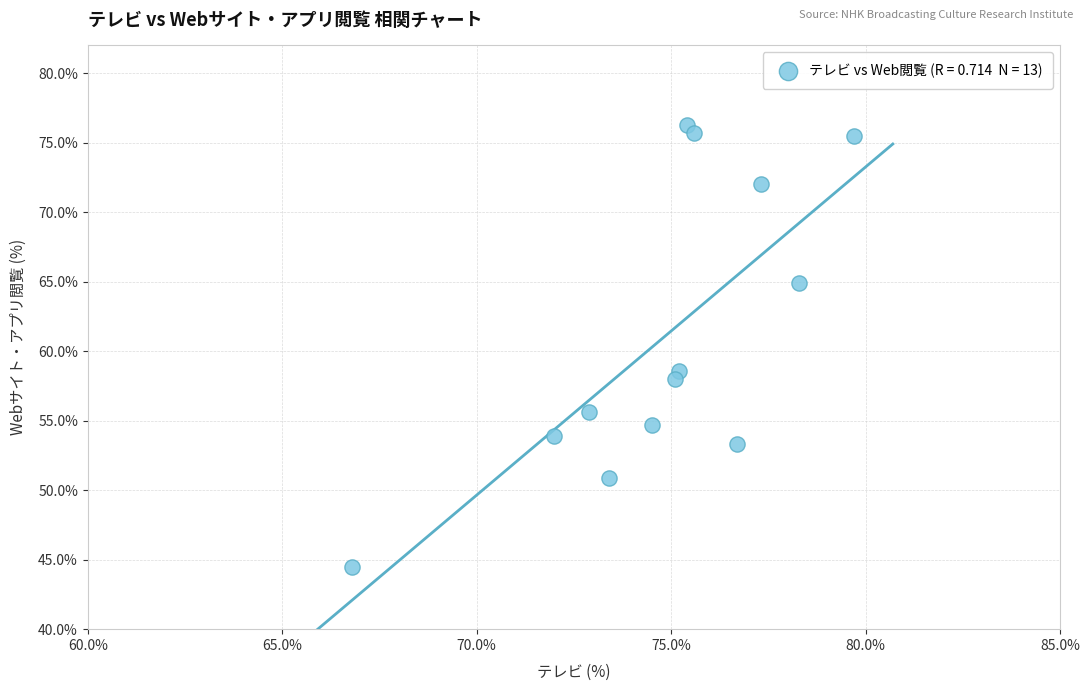

What is the range of X values (max minus min)?

12.9